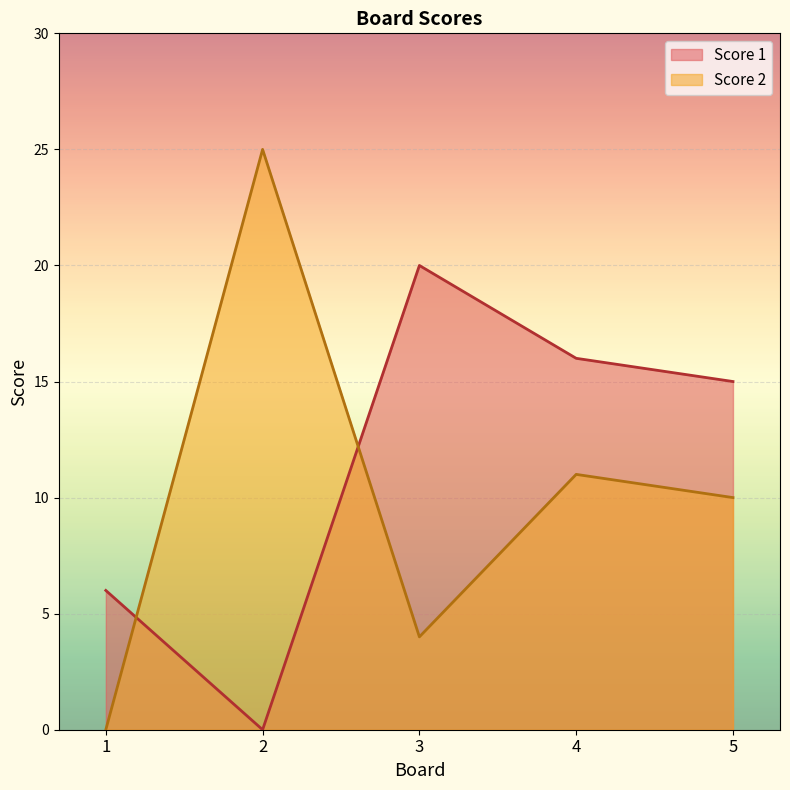

How many interior local peaks does the Score 2 series have?

2